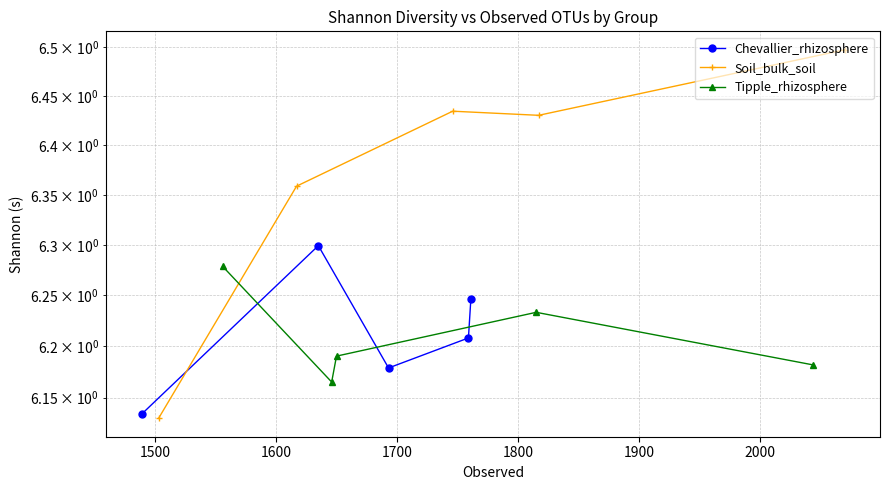

What is the difference between the highest and lowest values at 1700?

0.2